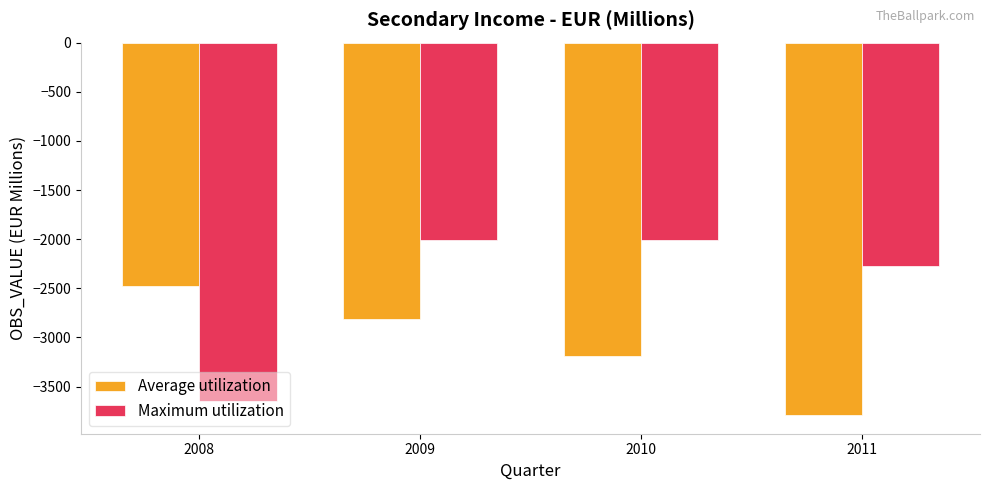

What is the difference between the maximum and minimum values in the Average utilization series?

1309.8